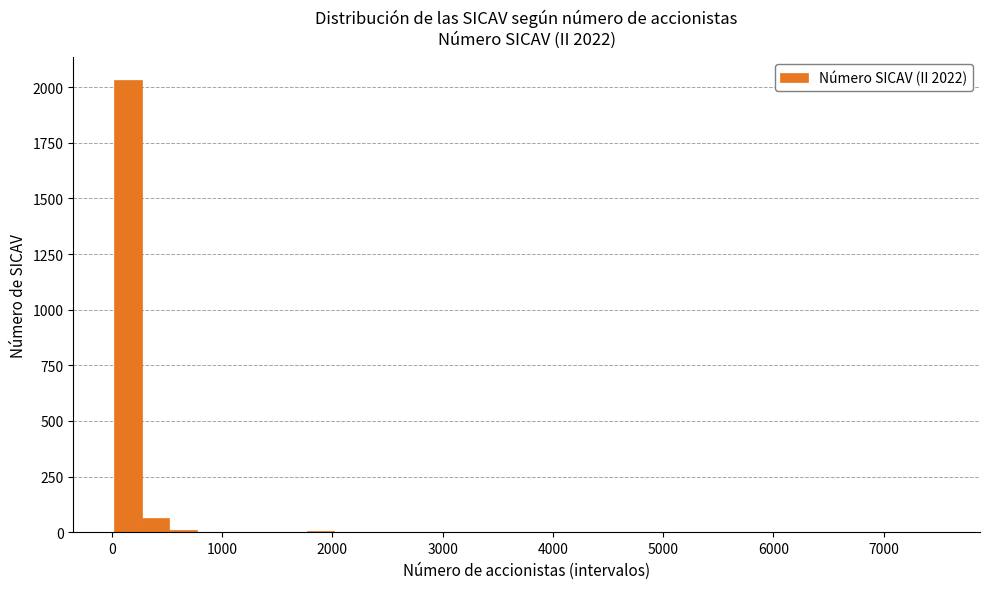

Read against the x-axis, roughly where is the centre of the tallest bar?

100